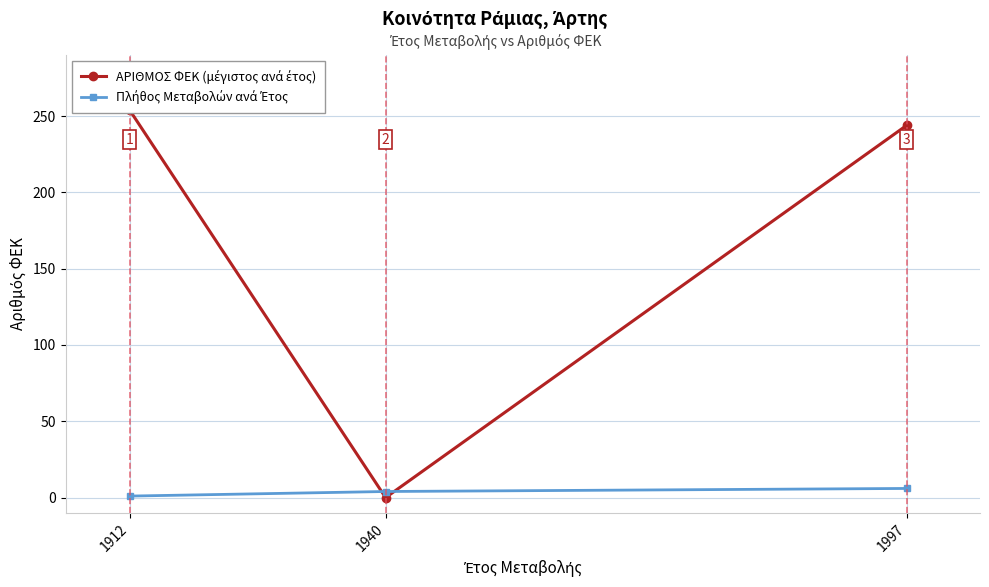

What is the sum of all ΑΡΙΘΜΟΣ ΦΕΚ (μέγιστος ανά έτος) values?

498